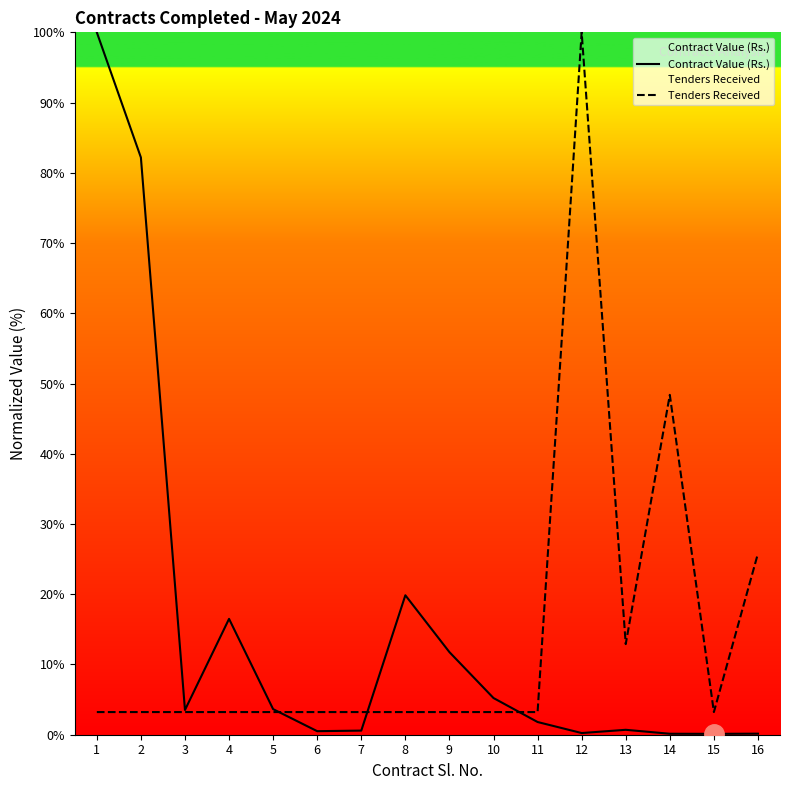

What is the average value of the Tenders Received series?

14.1